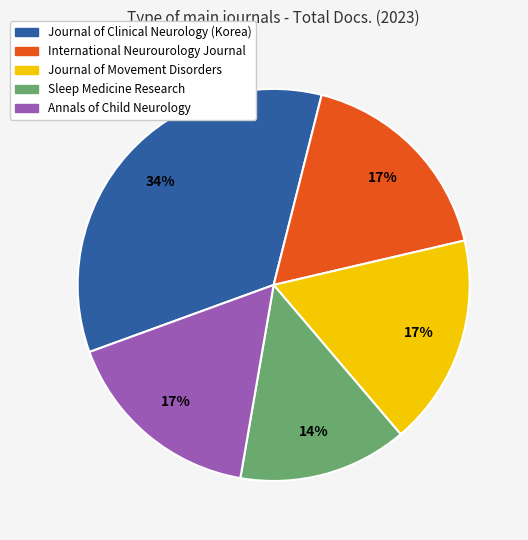

Is it true that Sleep Medicine Research is 5% of the pie?

False